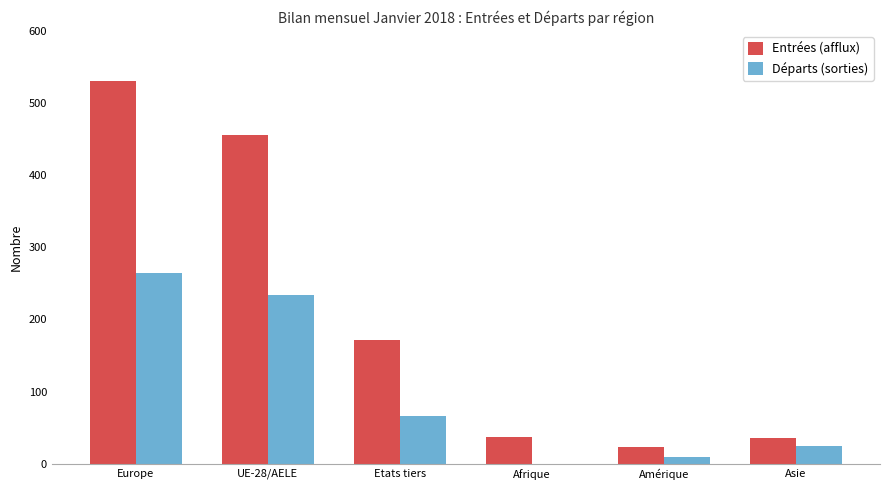

Read the Départs (sorties) value at UE-28/AELE.

234